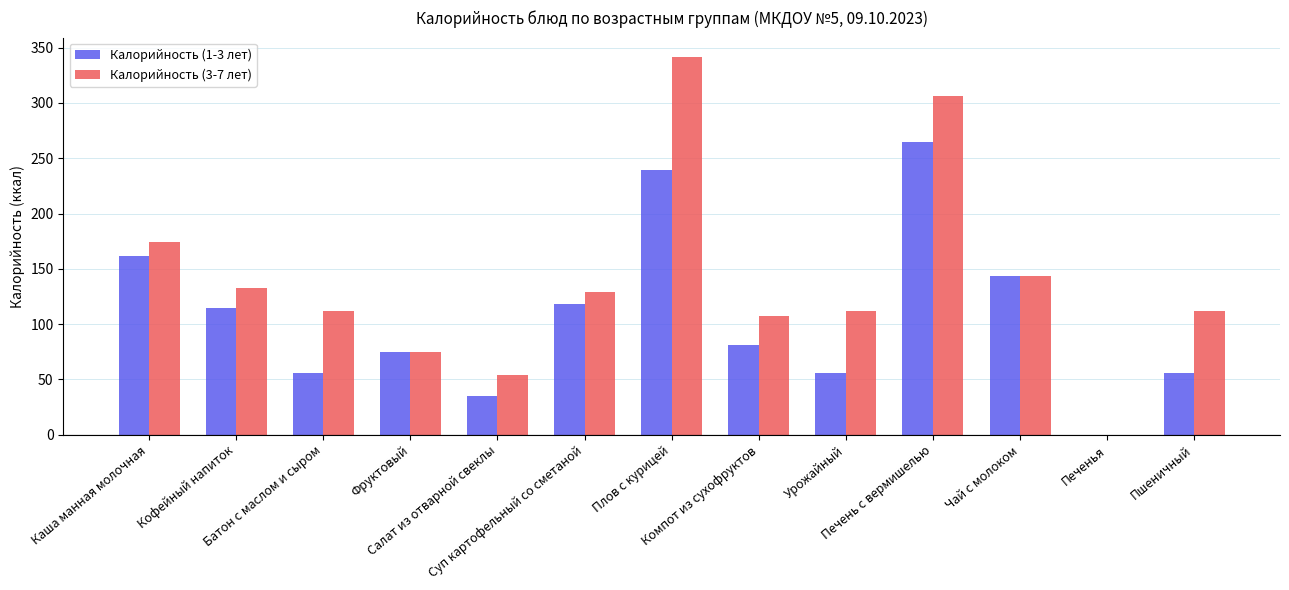

Are the bars horizontal?

No